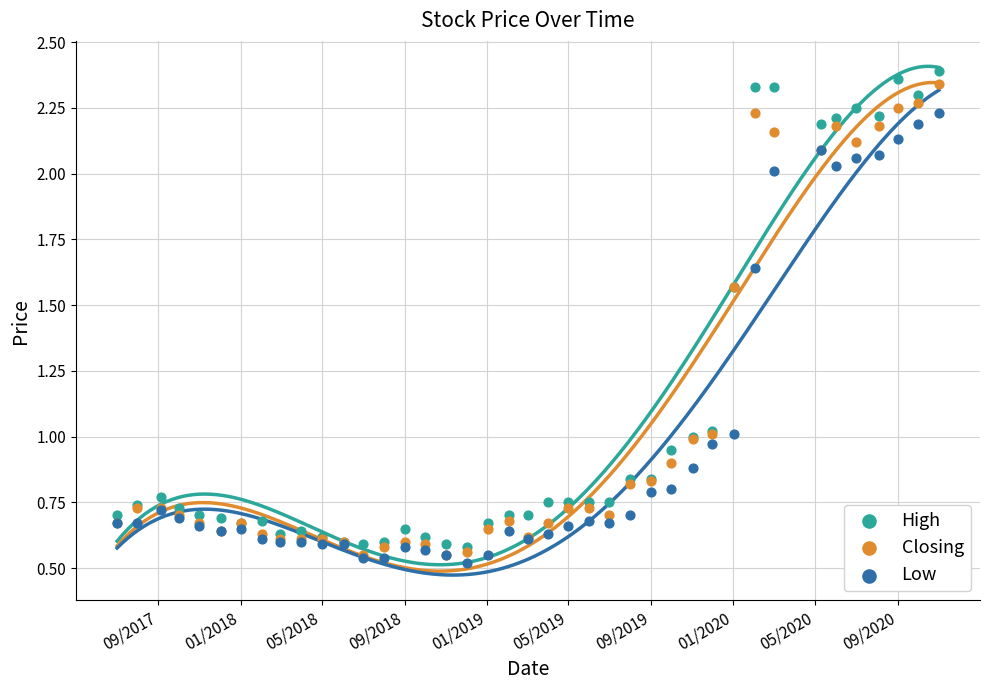

Which series contains the highest Y value?

High